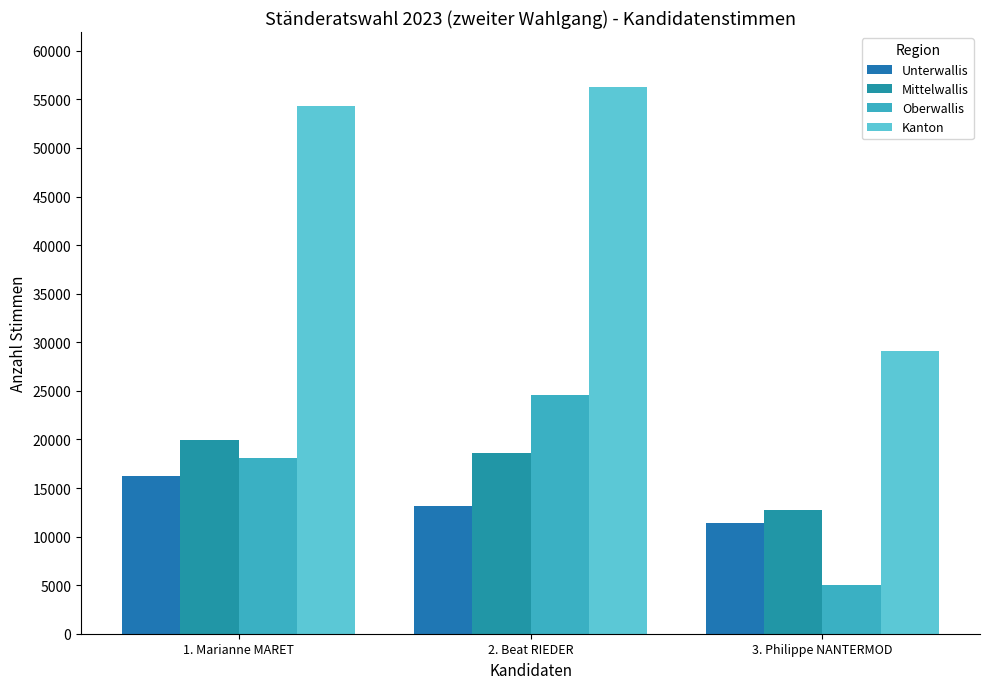

What is the difference between the highest and lowest values at 2. Beat RIEDER?

43171